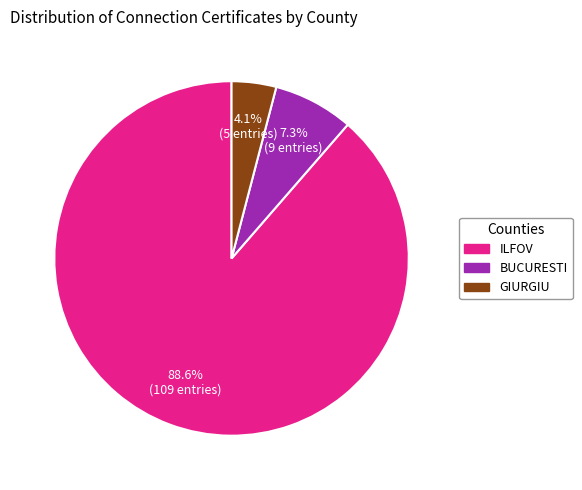

Combined, do ILFOV and GIURGIU account for over 50%?

Yes